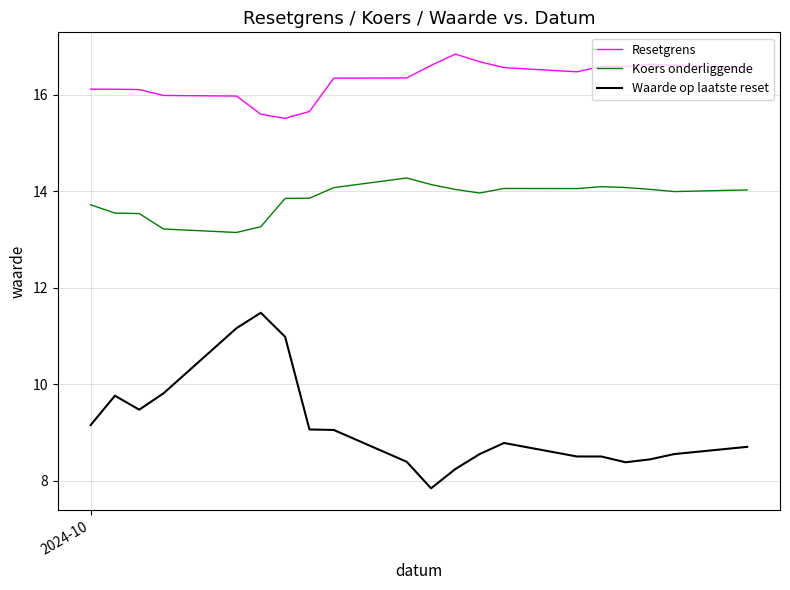

True or false: Resetgrens and Koers onderliggende cross at least once.

False